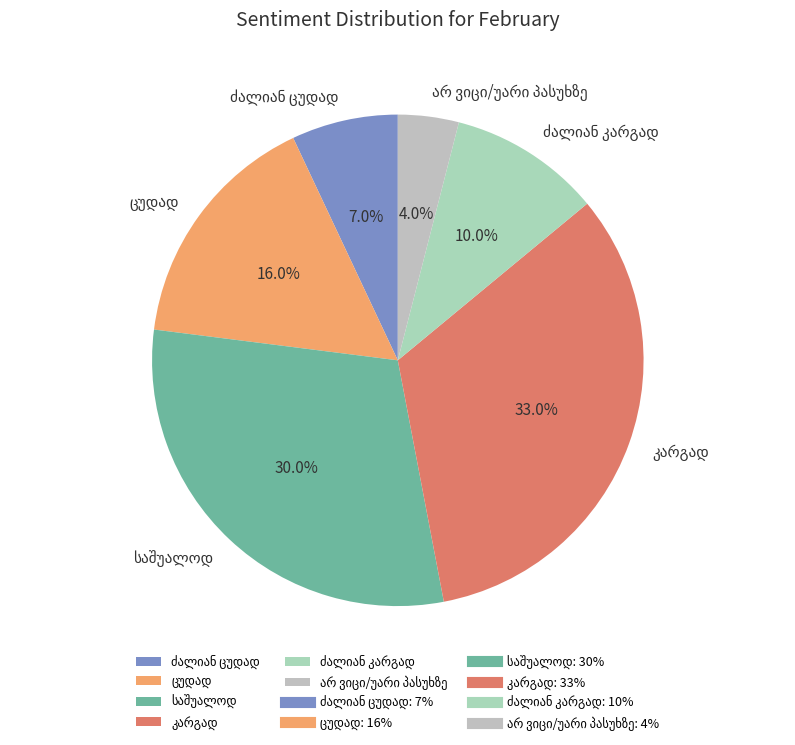

Is there any slice that represents more than half of the pie?

No